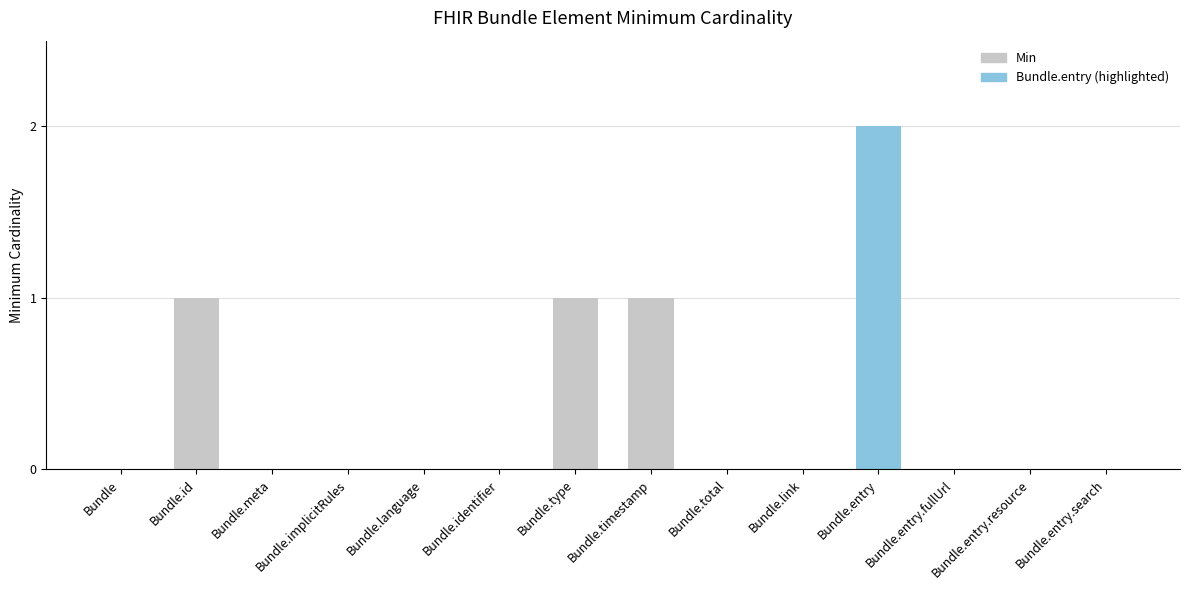

Reading left to right, list all the values displayed in this chart.

0	1	0	0	0	0	1	1	0	0	2	0	0	0